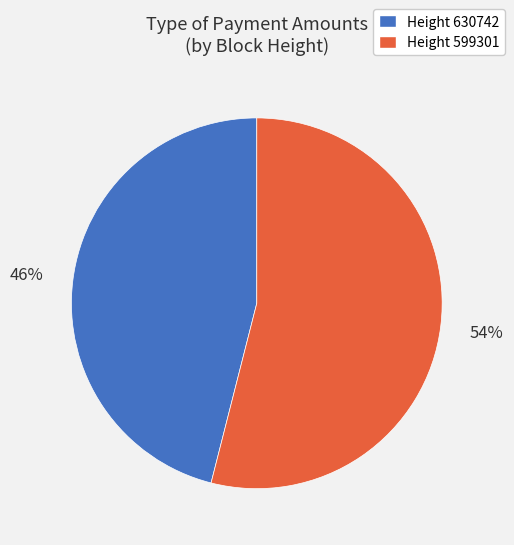

Rank the categories by value from lowest to highest.

Height 630742, Height 599301